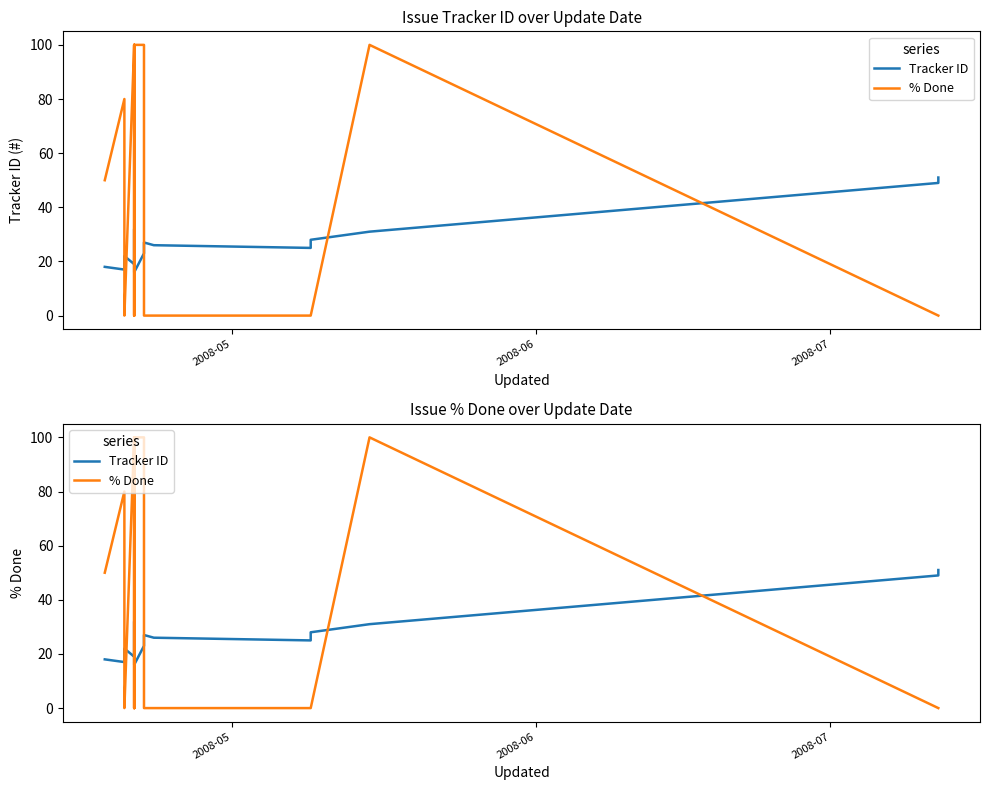

How many series are shown in this chart?

2